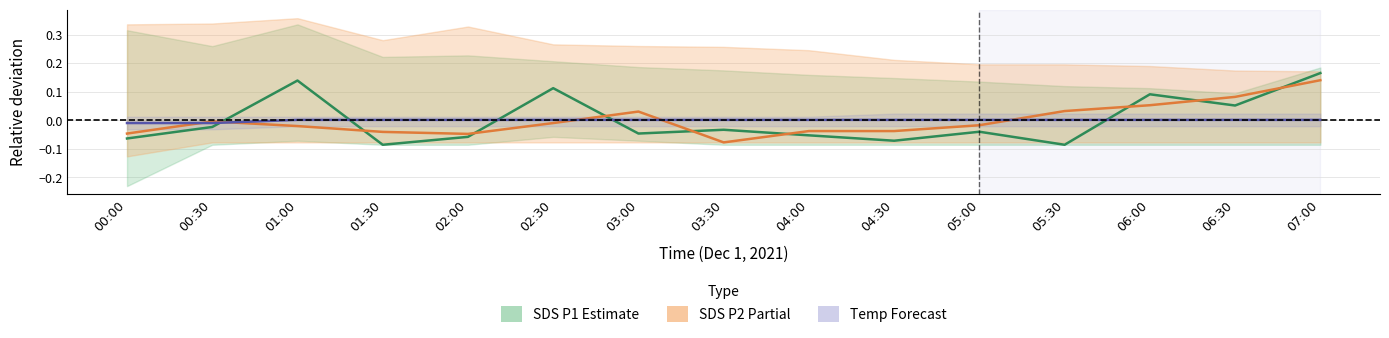

True or false: SDS P2 (Partial) has more than 2 points higher than both neighbors.

False